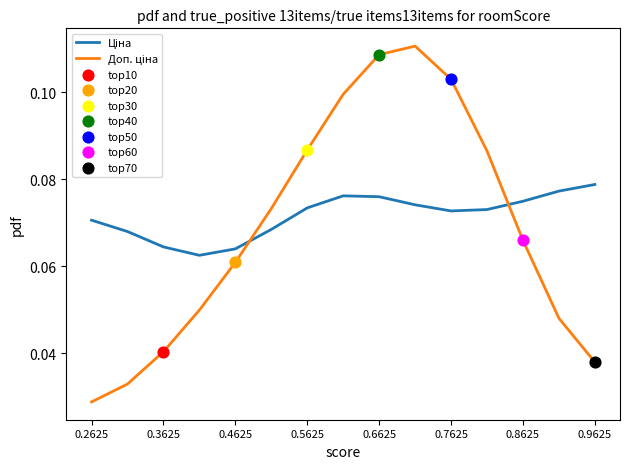

Is this an area chart (filled region under the line)?

No